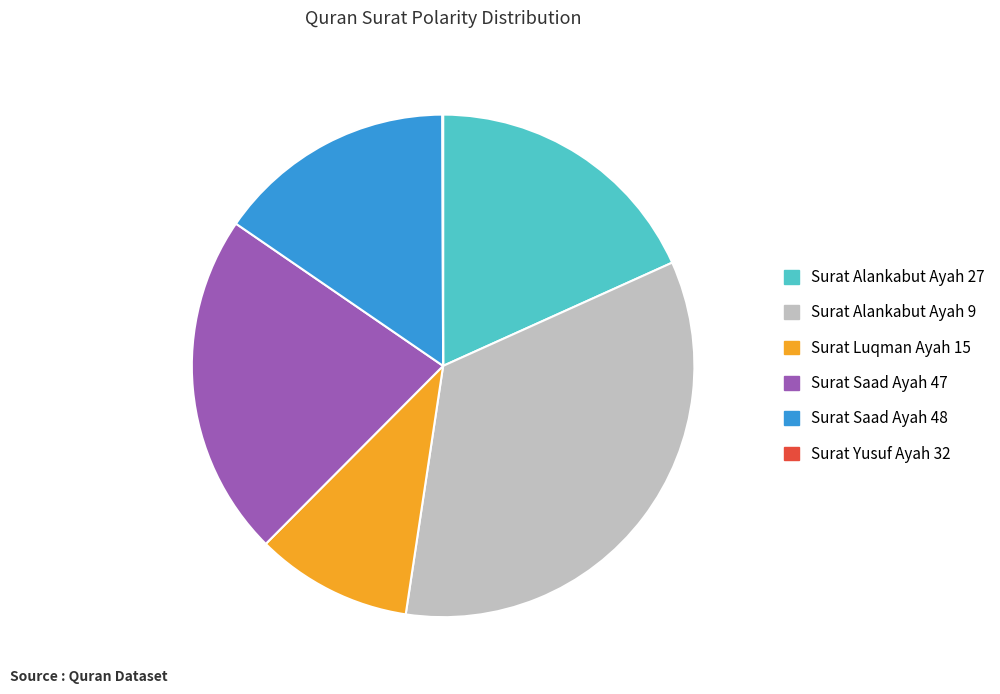

Which has a higher value, Surat Saad Ayah 47 or Surat Alankabut Ayah 9?

Surat Alankabut Ayah 9